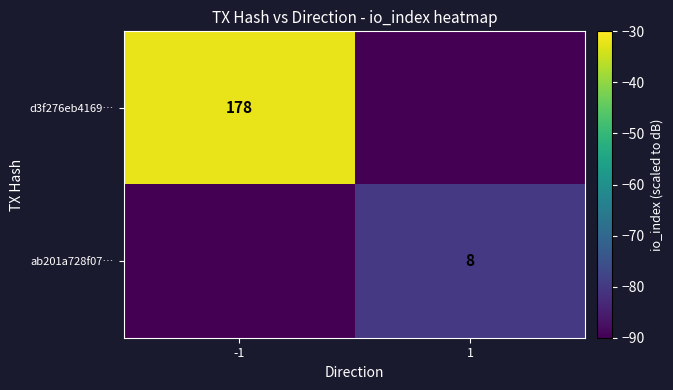

Which has a higher value, -1 or 1?

-1